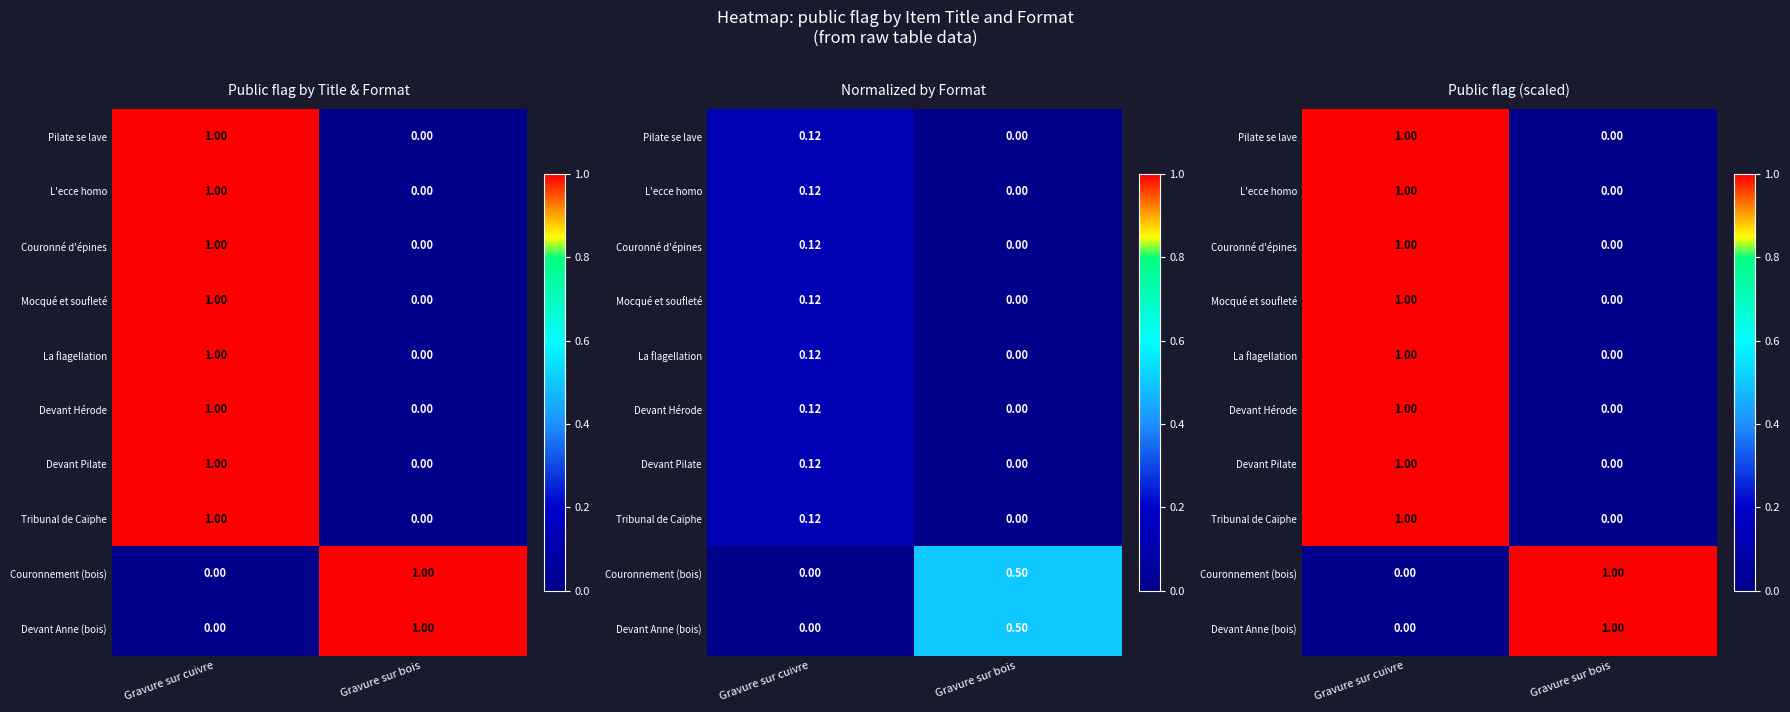

How many categories are shown in the chart?

2